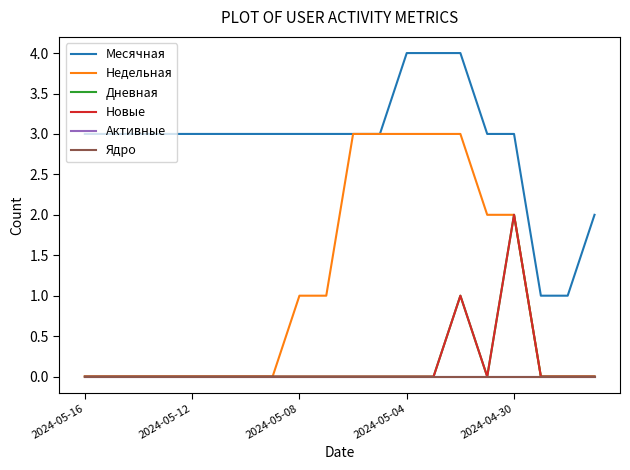

True or false: Ядро and Месячная cross at least once.

False